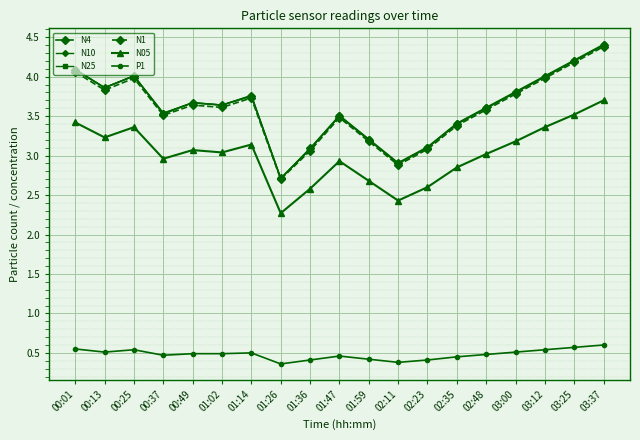

How many lines are shown in the chart?

6